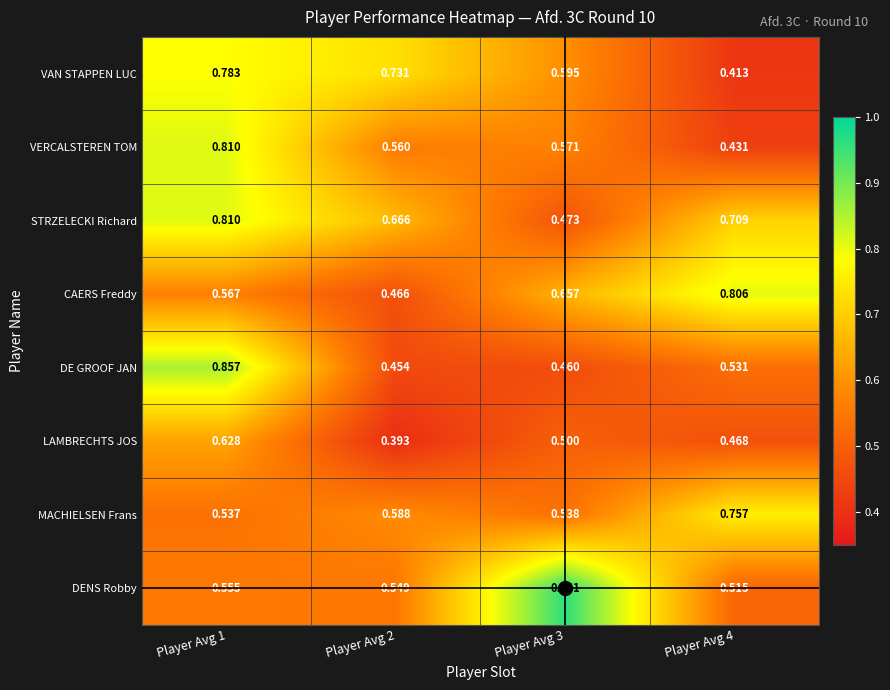

Is the value of VAN STAPPEN LUC at Player Avg 2 greater than the value of CAERS Freddy at Player Avg 1?

Yes